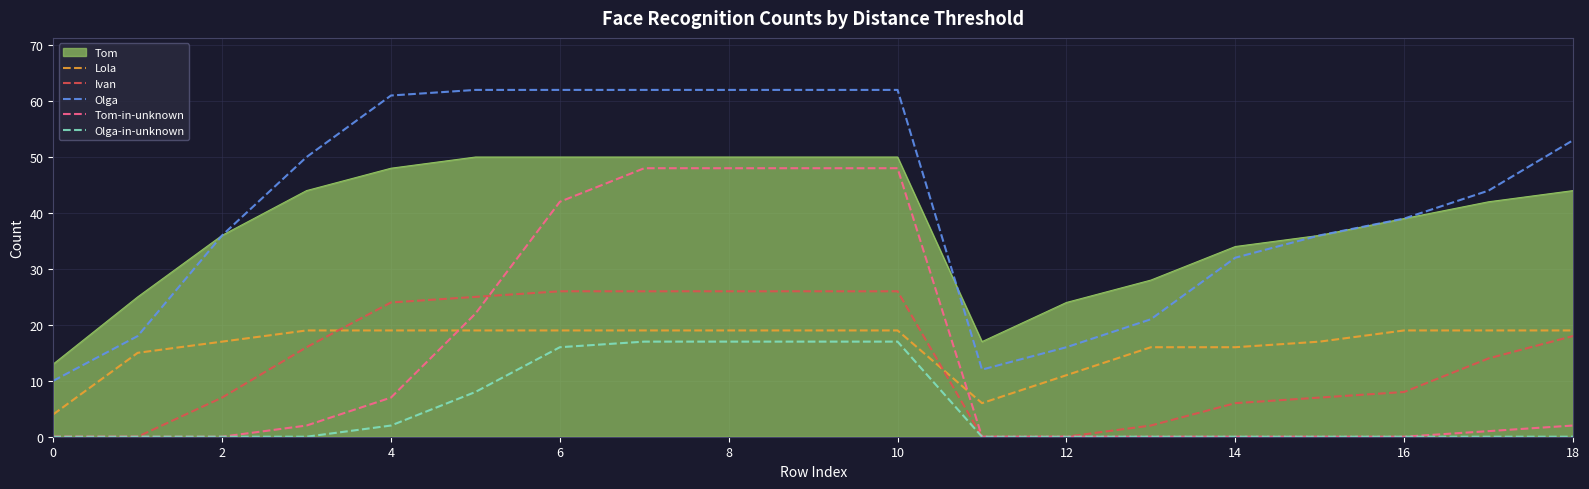

Which series has the largest range (max minus min)?

Olga